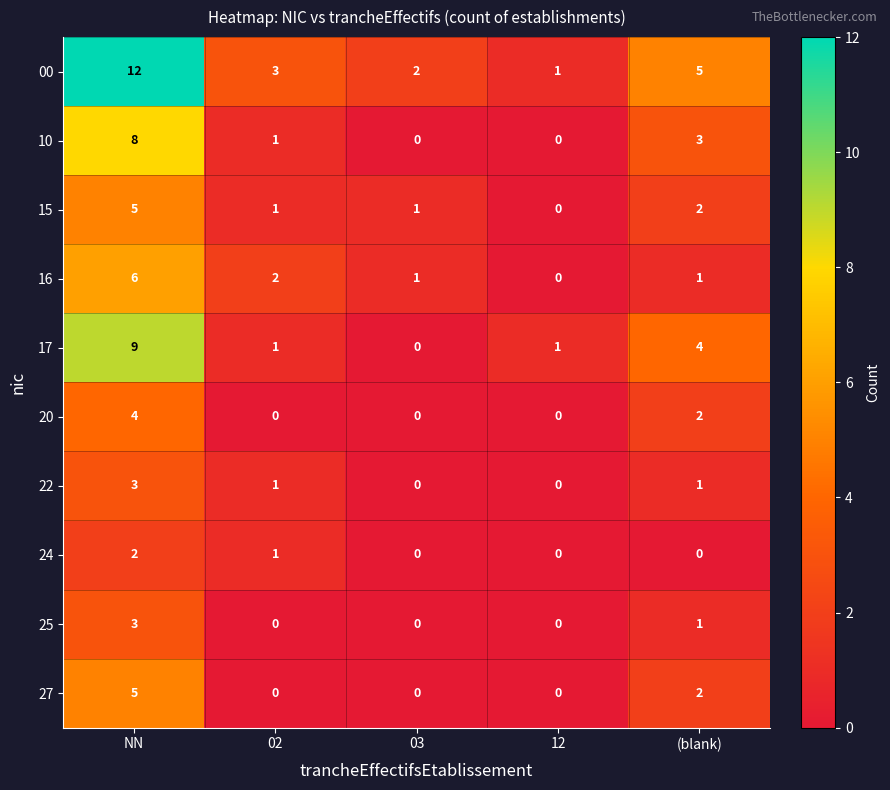

How many 27 values are between 0 and 2?

4